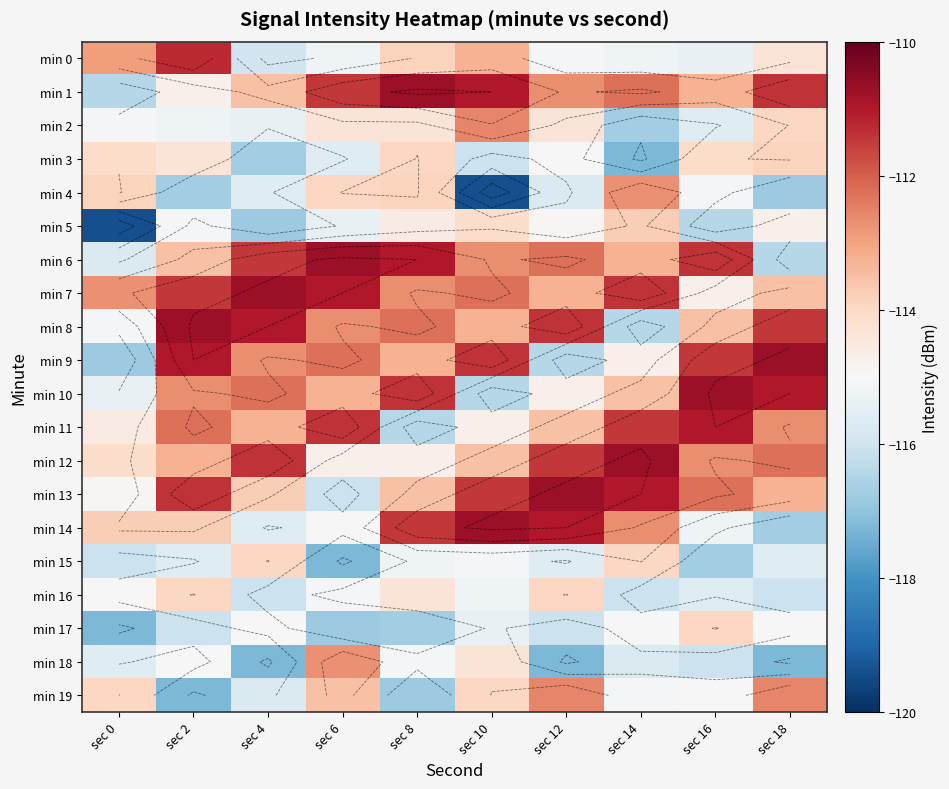

What is the lowest value of the min 6 series?

-116.4